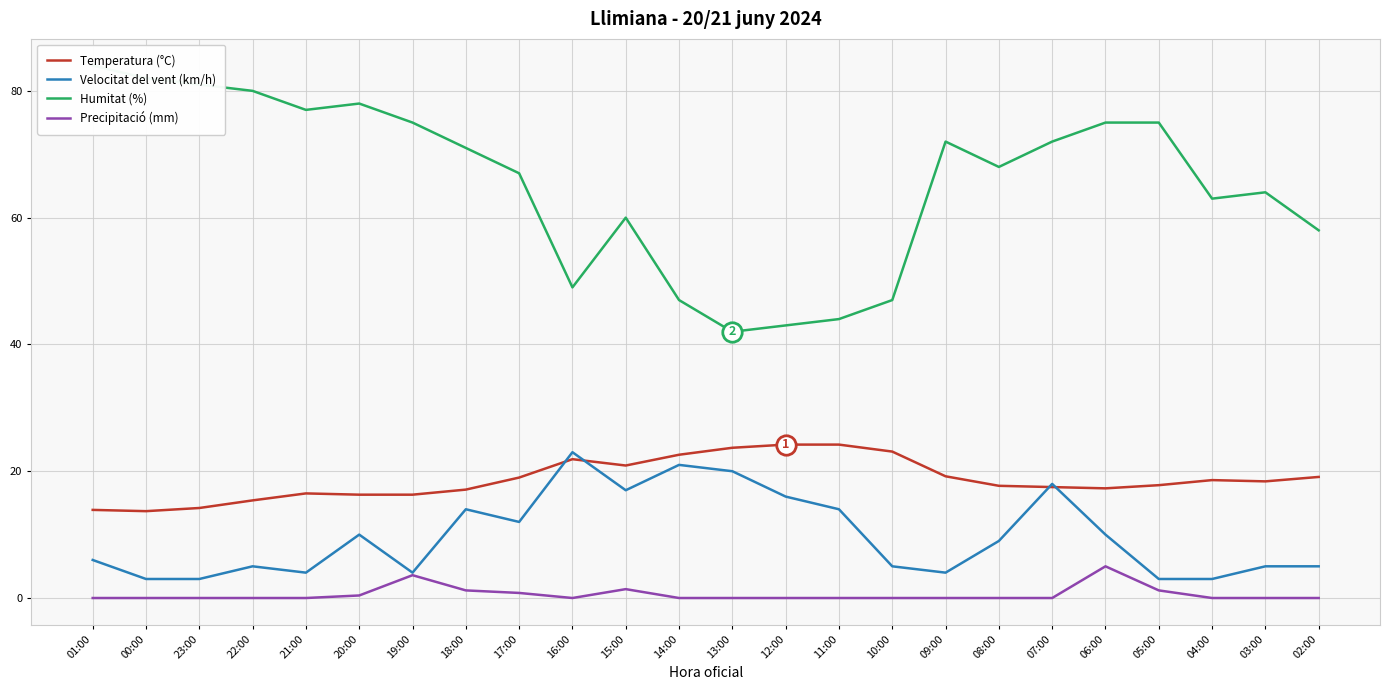

What is the difference between the second highest and minimum values in the Temperatura (°C) series?

10.5